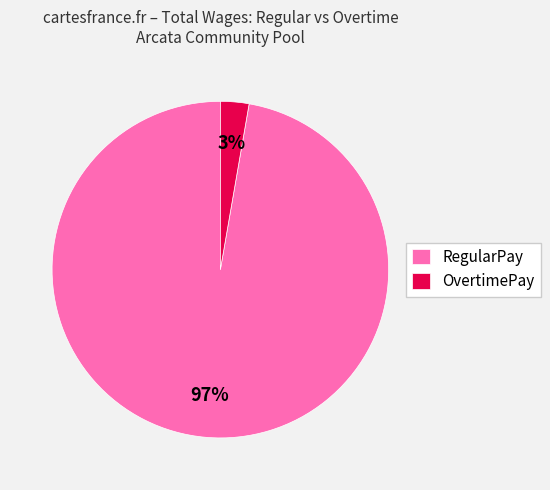

Which slice is the smallest?

OvertimePay